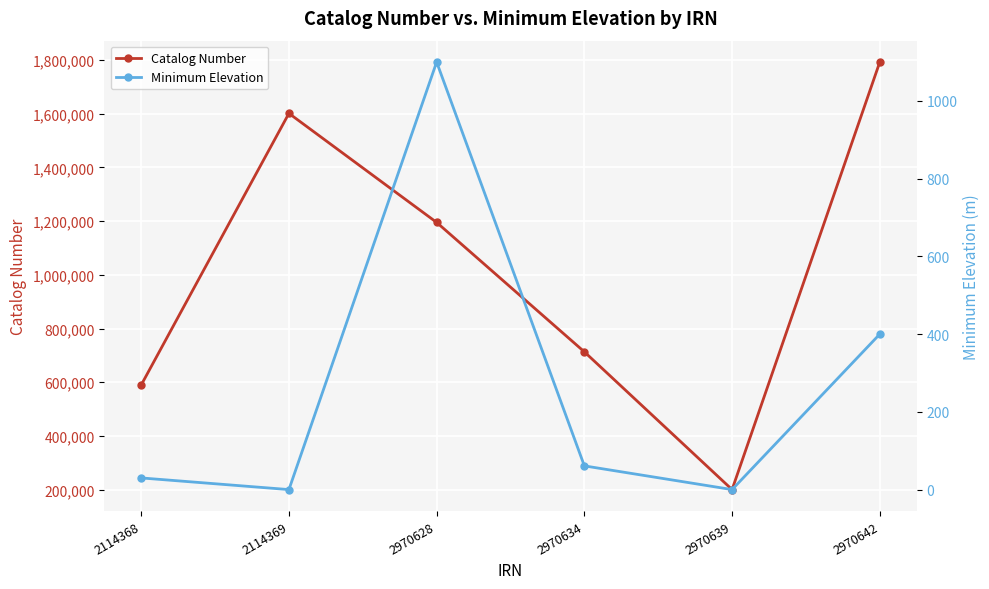

At which label does Minimum Elevation first exceed 61?

2970628